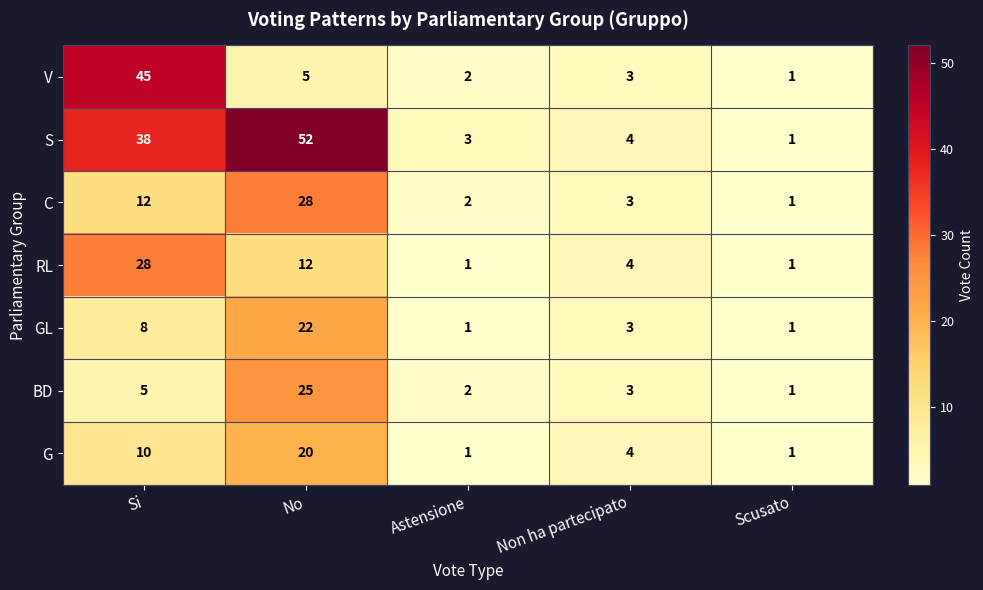

What is the difference between the BD values at No and Non ha partecipato?

22